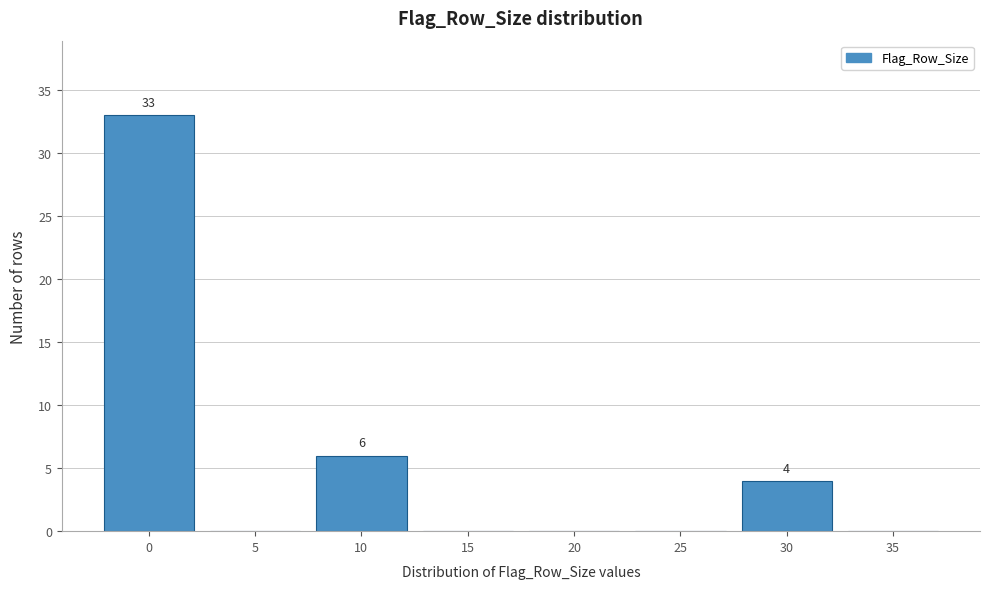

Reading right to left, extract all data points from this chart.

35=0	30=4	25=0	20=0	15=0	10=6	5=0	0=33